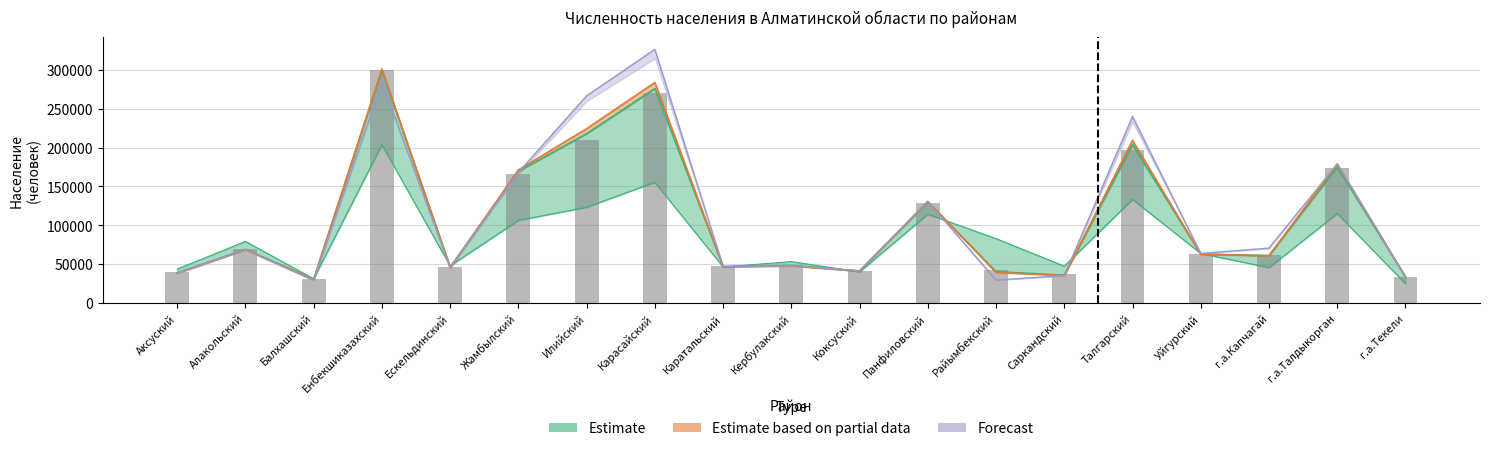

What is the minimum value shown in the chart?

24700